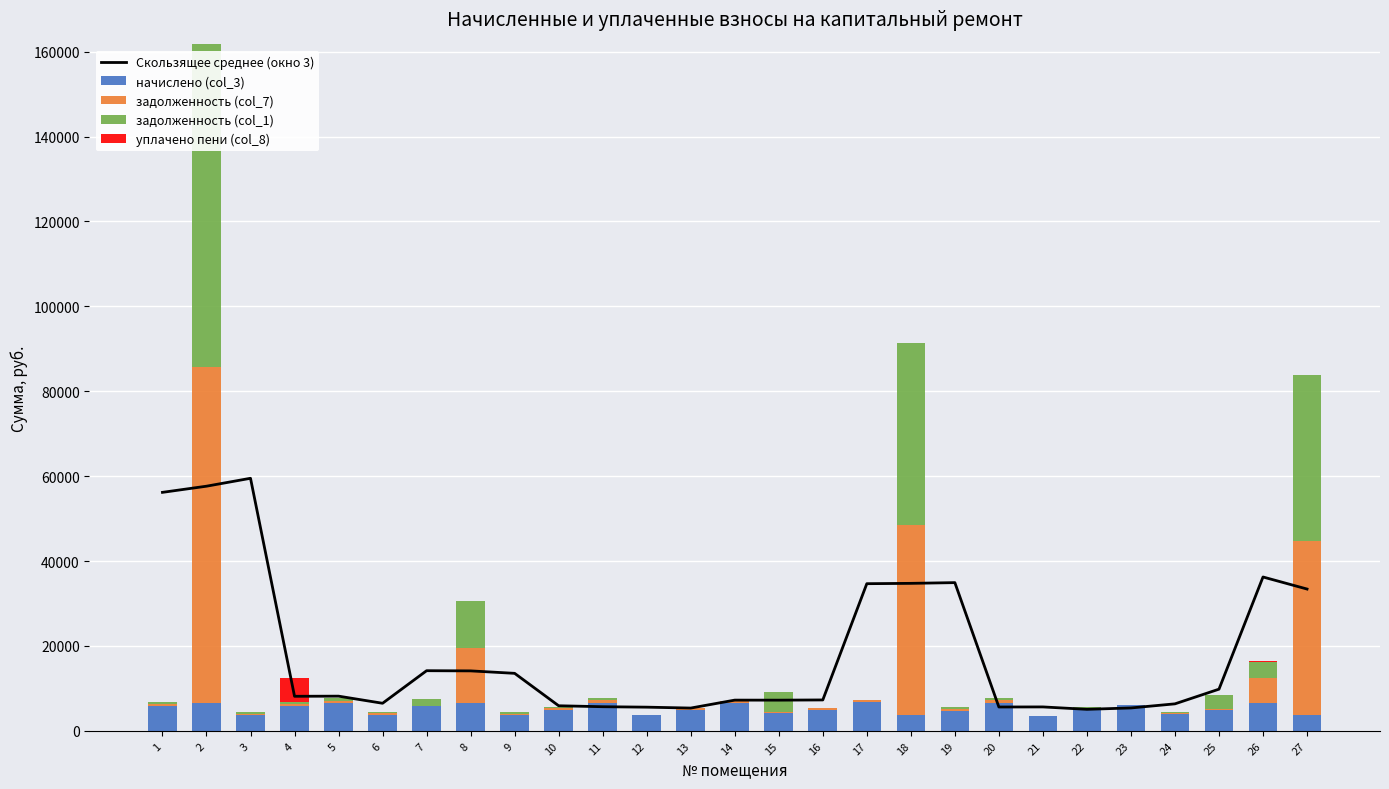

What is the sum of the задолженность (col_1) values at 10 and 24?

725.2